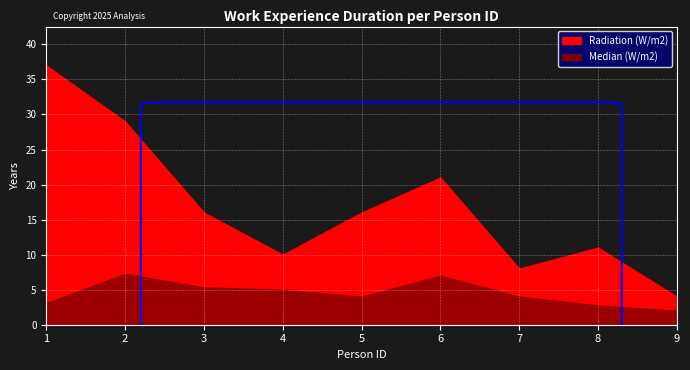

What are all the series names shown in the legend?

Radiation (W/m2), Median (W/m2)